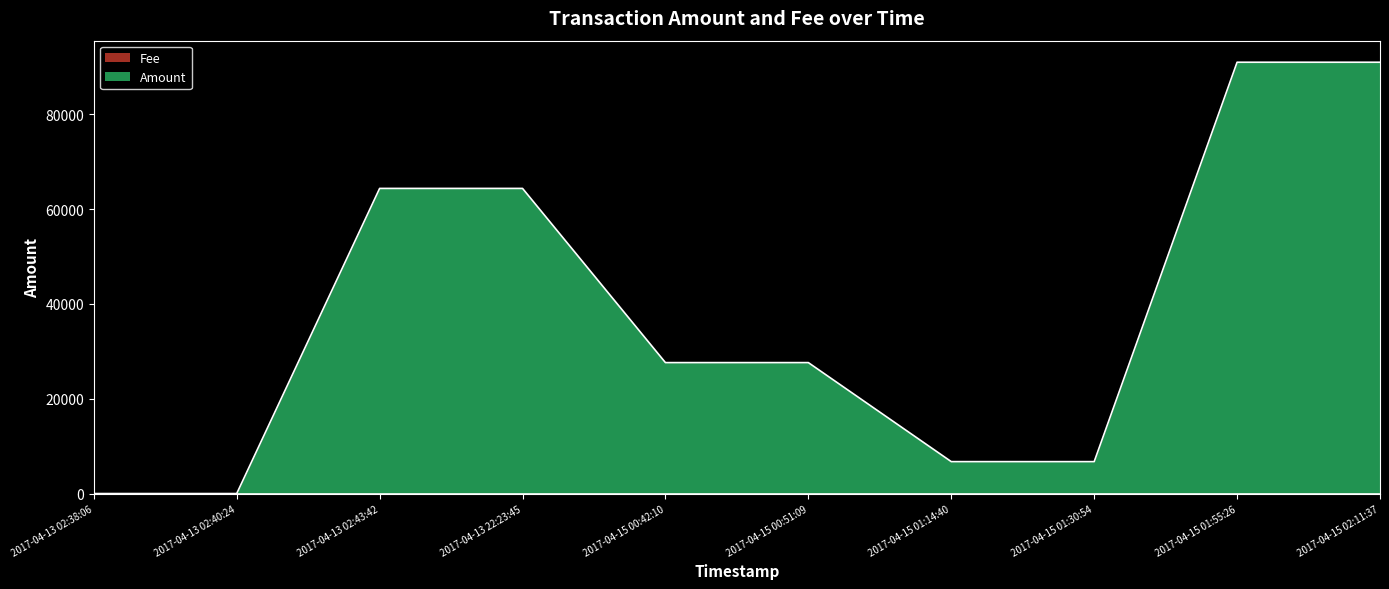

The value at 2017-04-15 01:30:54 is 6735.8. True or false?

True